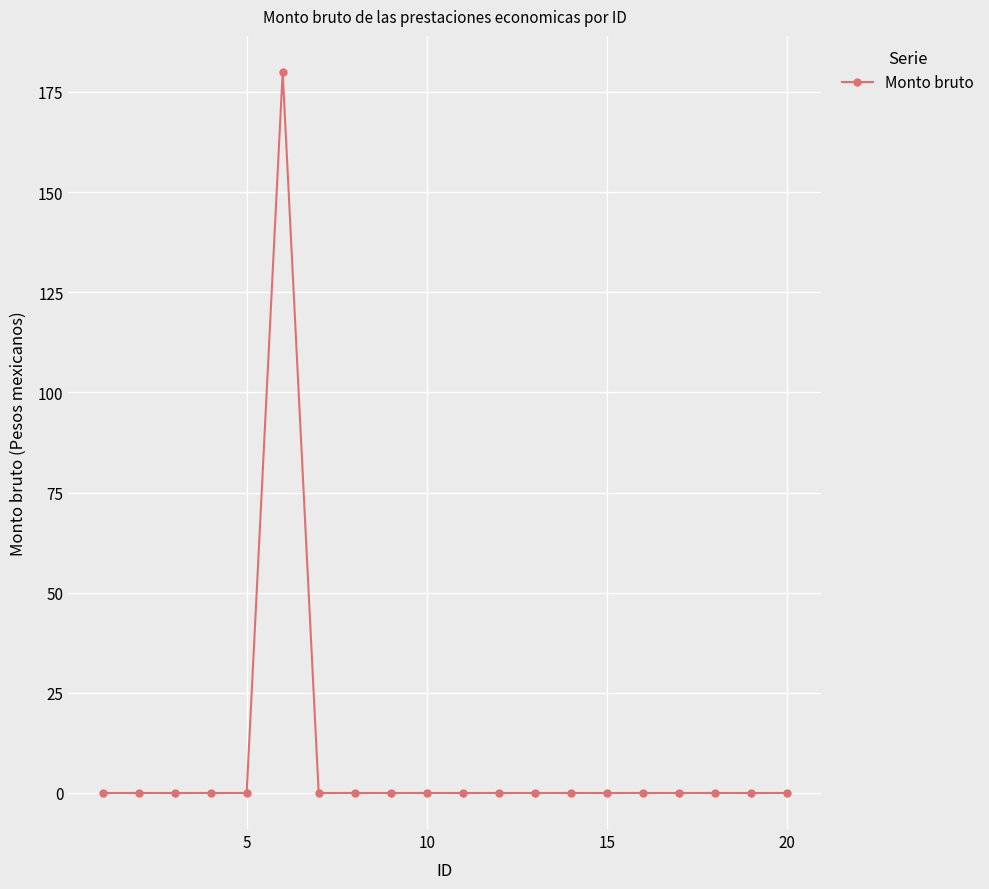

What is the average value?

9